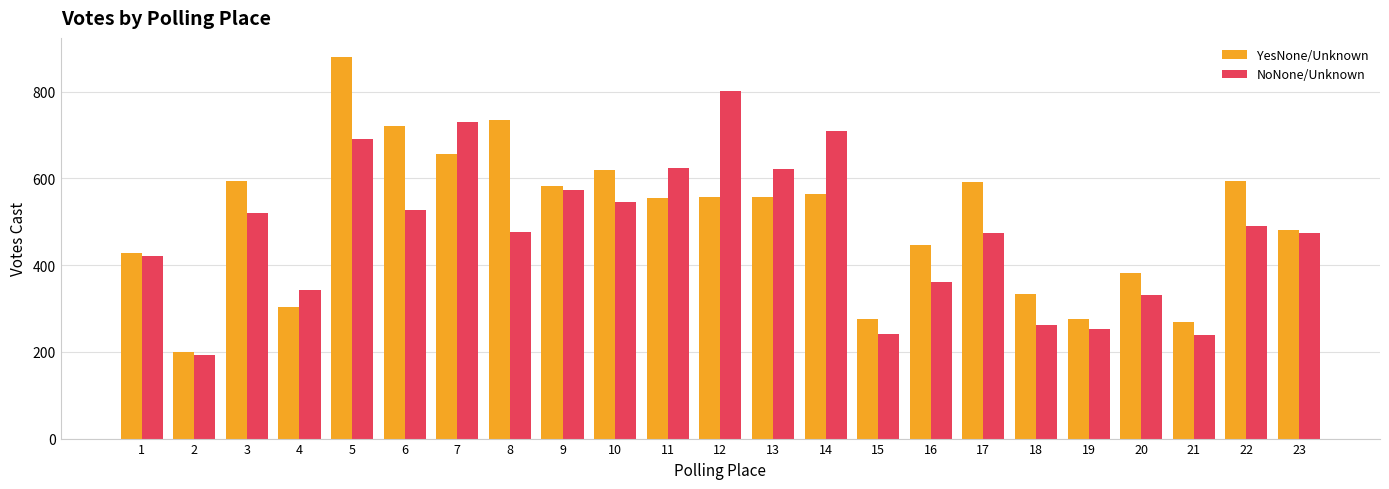

What is the average value of the NoNone/Unknown series?

474